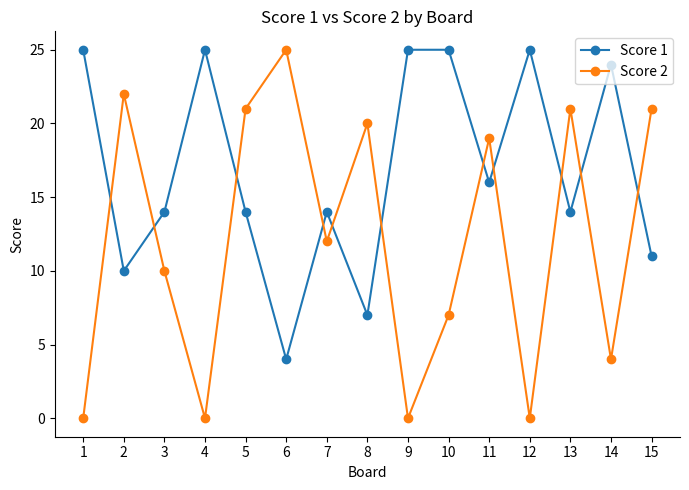

At 9, list the series in order from largest to smallest.

Score 1, Score 2